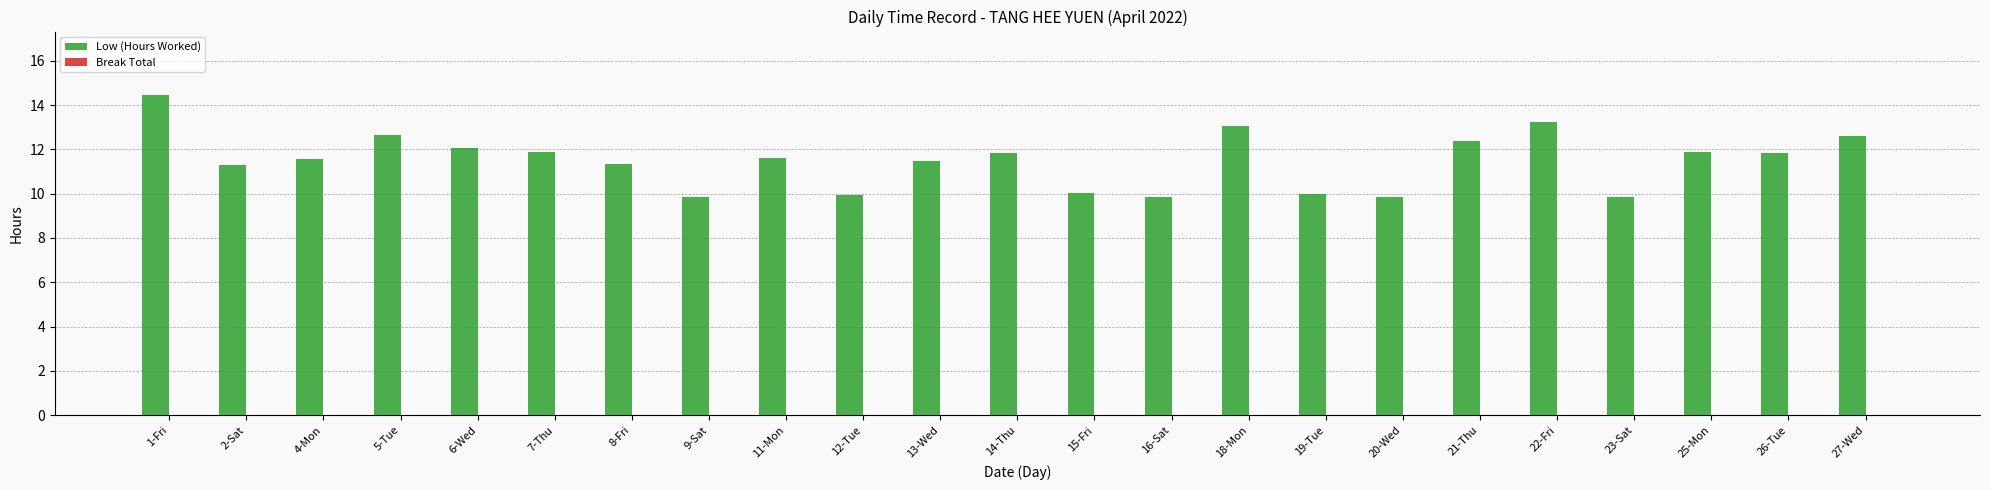

Where does the data first go above 11?

1-Fri